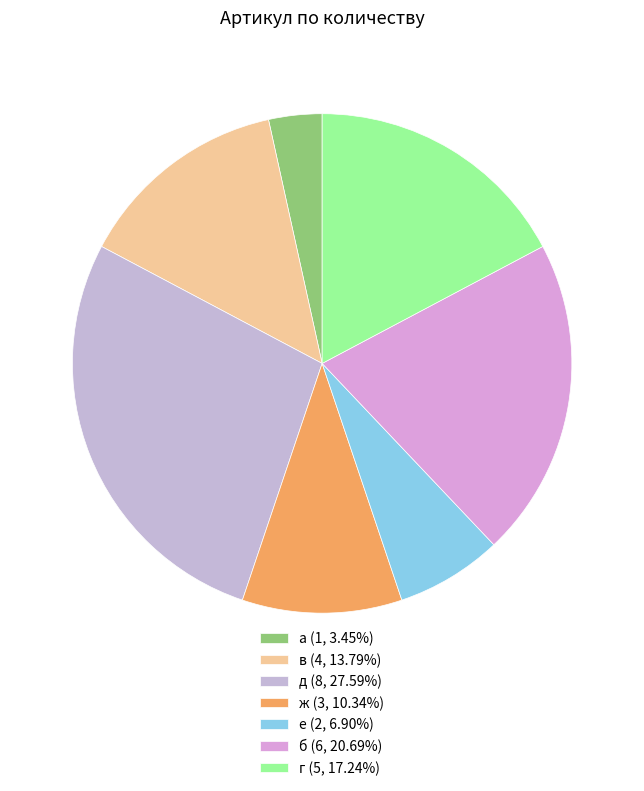

What is the ratio of the value at б to the value at е?

3.0